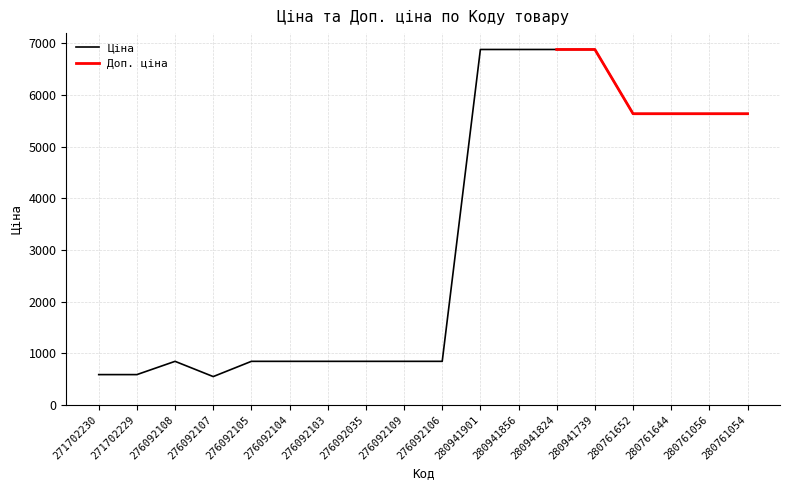

Rank the categories by value from lowest to highest.

276092107, 271702230, 271702229, 276092108, 276092105, 276092104, 276092103, 276092035, 276092109, 276092106, 280761652, 280761644, 280761056, 280761054, 280941901, 280941856, 280941824, 280941739